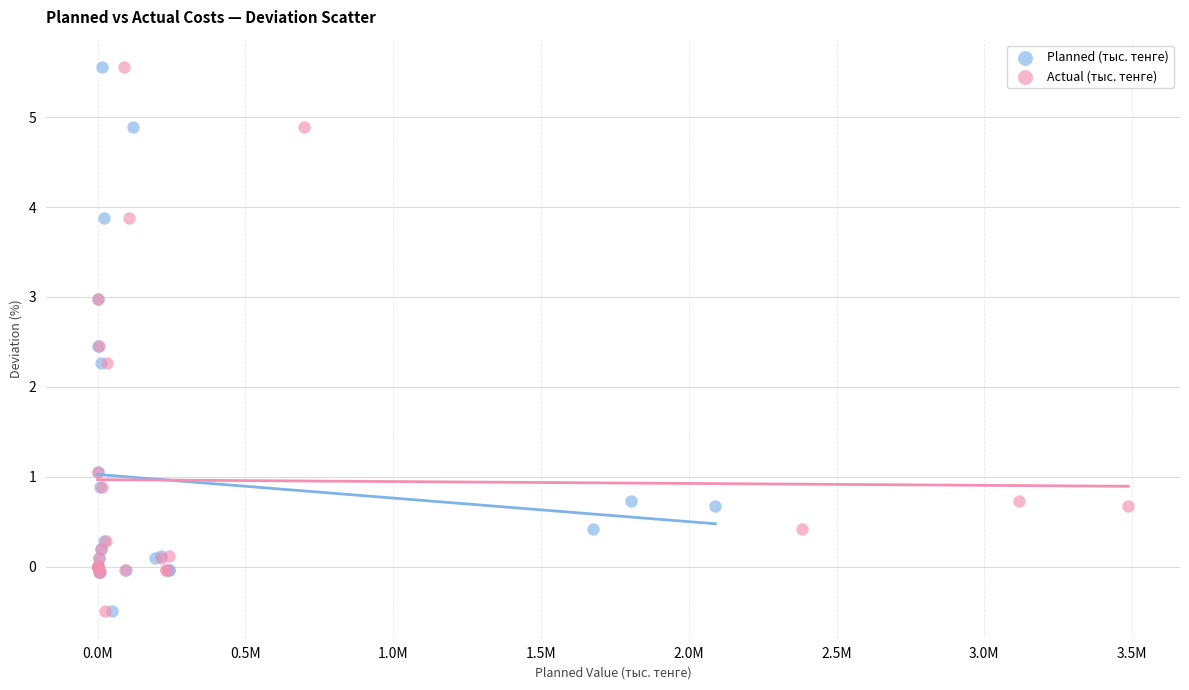

What are all the series names shown in the legend?

Planned (тыс. тенге), Actual (тыс. тенге)